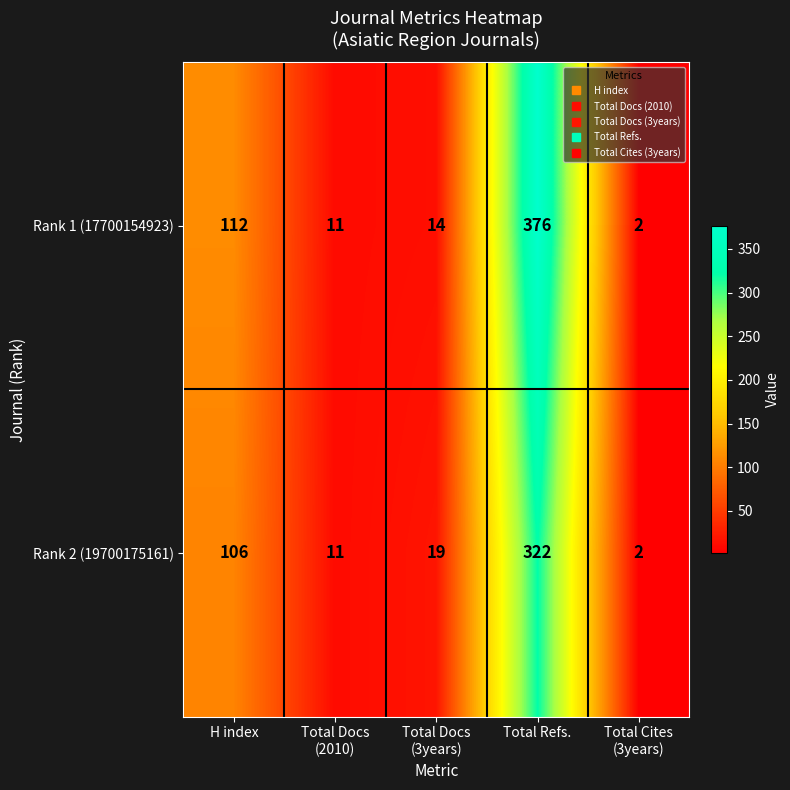

The value of Rank 1 (17700154923) at H index is 189. True or false?

False